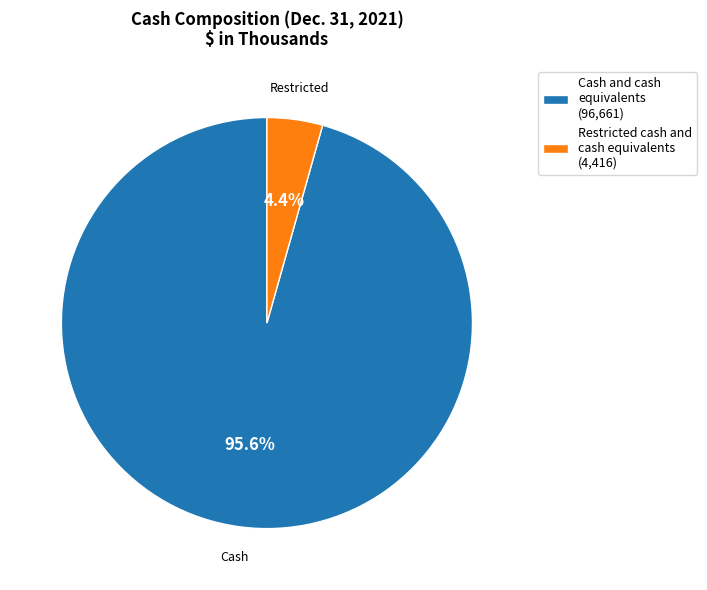

To the nearest percent, what is the difference between the Restricted cash and cash equivalents and Cash and cash equivalents slice percentages?

91%